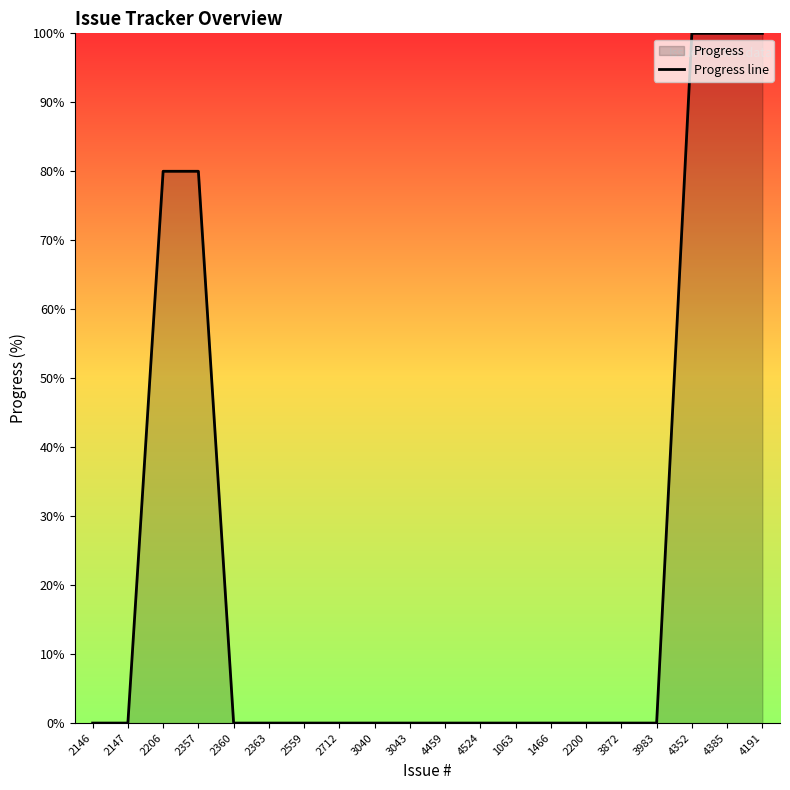

Is it true that the value at 2712 is 36?

False